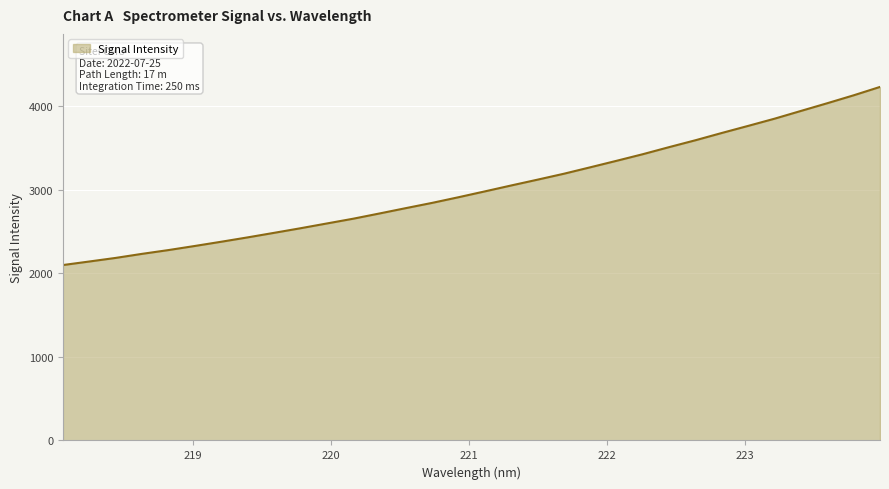

What is the smallest value displayed?

2098.5